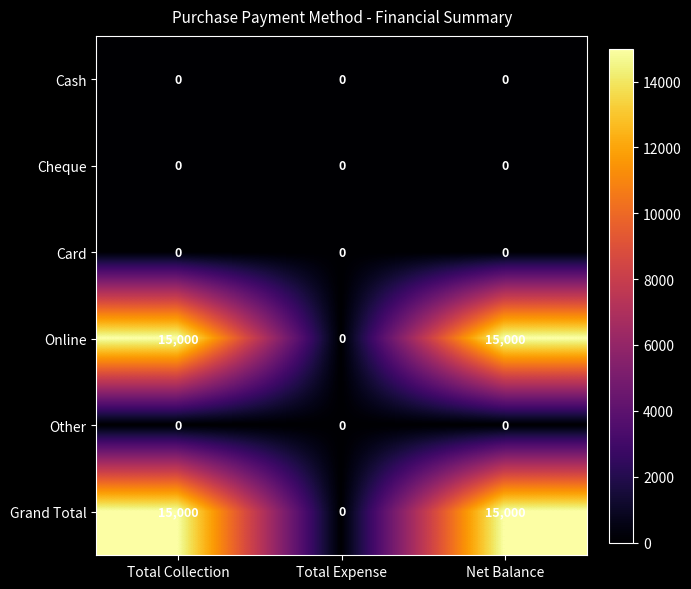

How many positive values does the Grand Total series have?

2